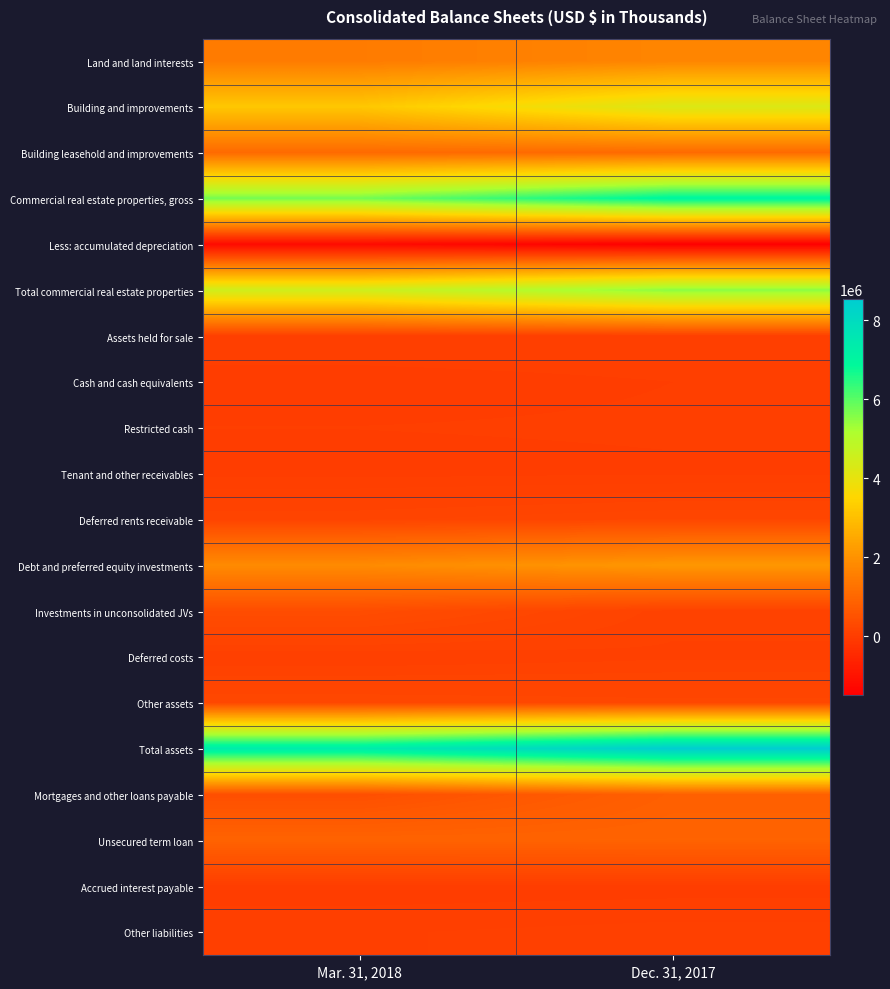

What is the maximum value shown in the chart?

8541508